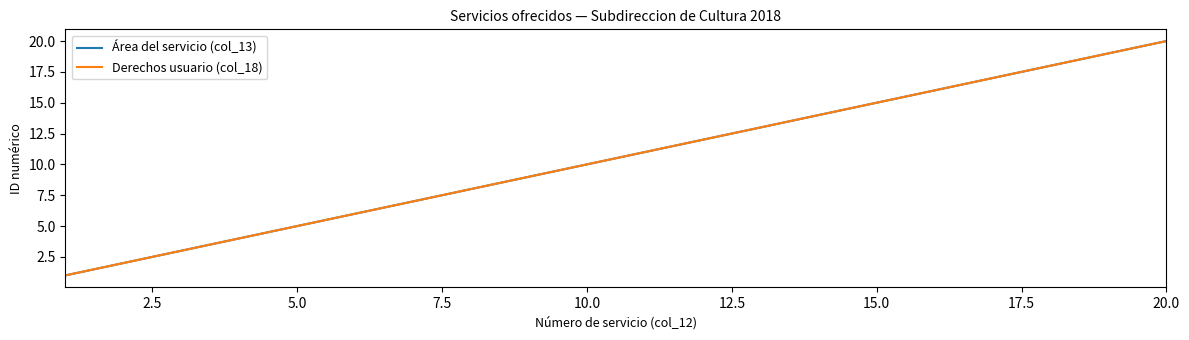

Is this an area chart (filled region under the line)?

No